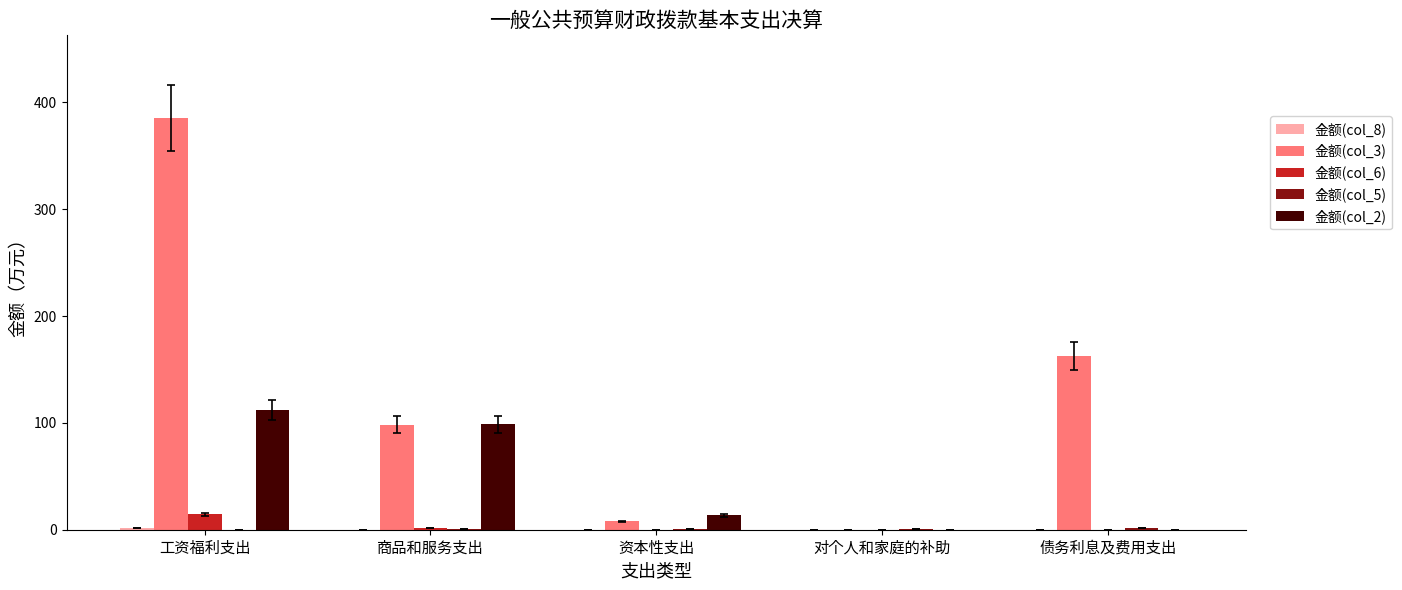

At which category is the sum across all series the highest?

工资福利支出